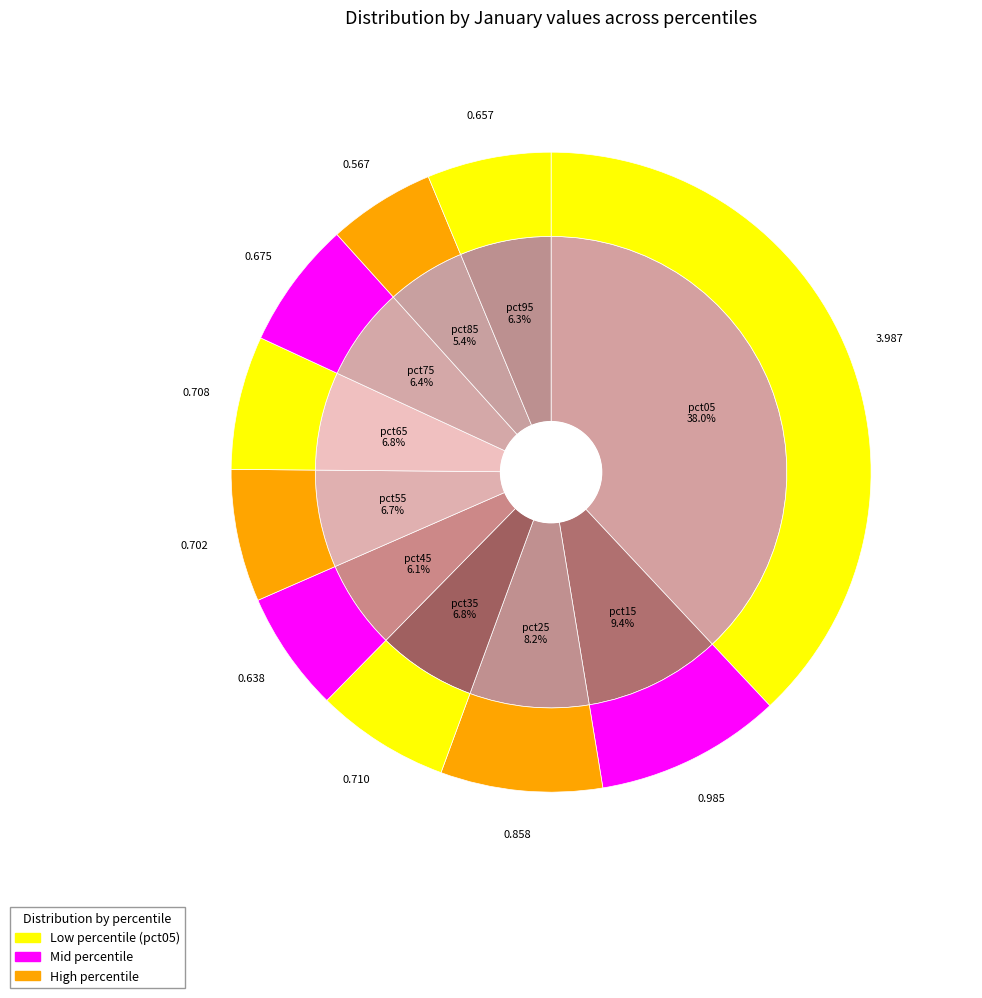

Is it true that pct95 is 6% of the pie?

True